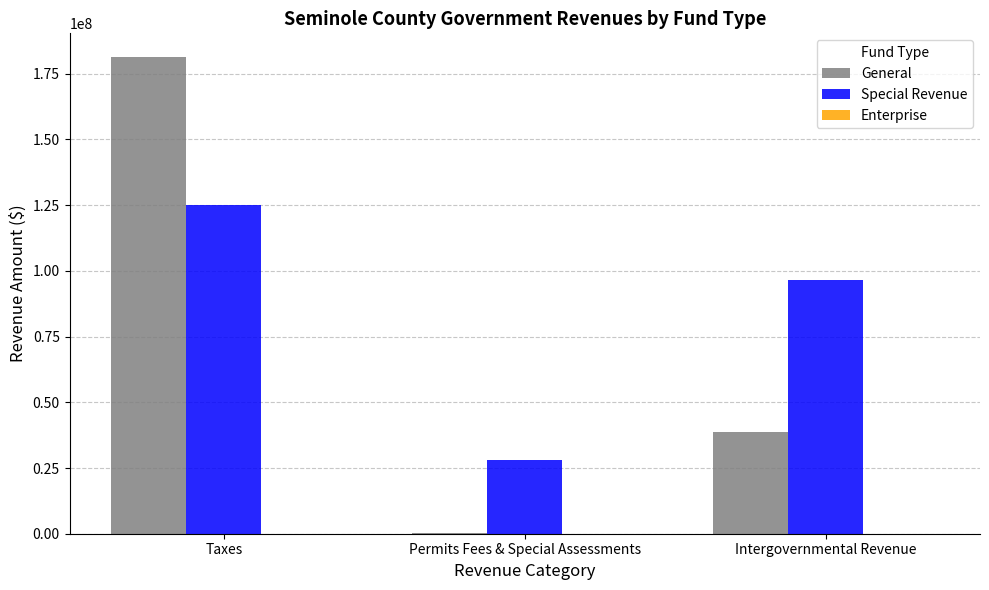

What is the maximum value shown in the chart?

181298727